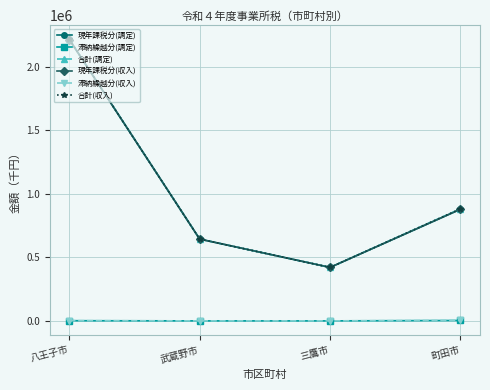

Which series has the largest range (max minus min)?

合計(調定)